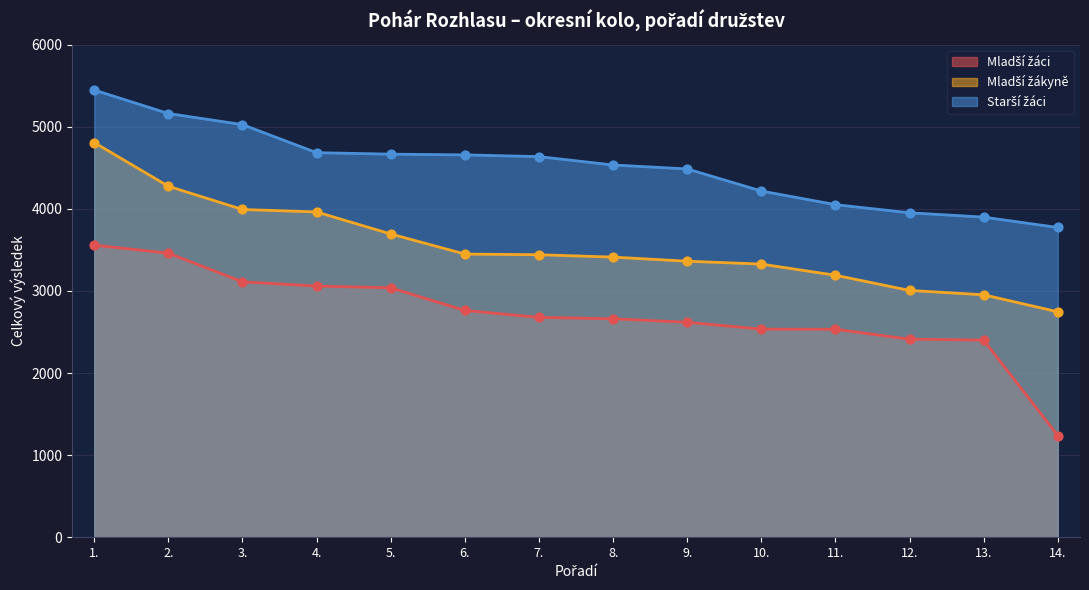

Which series has the widest spread of Y values?

Mladší žáci